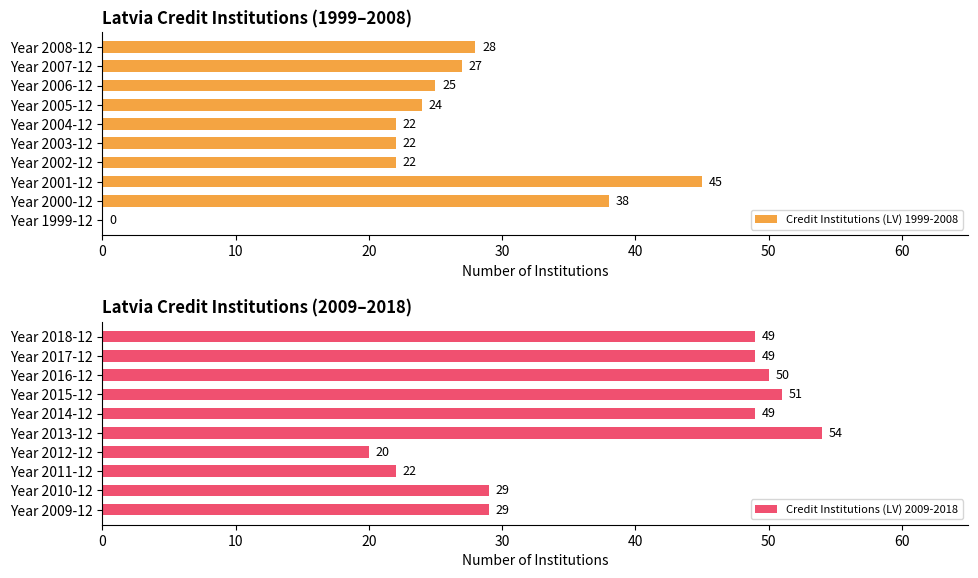

What is the average value of the Credit Institutions (LV) 1999-2008 series?

25